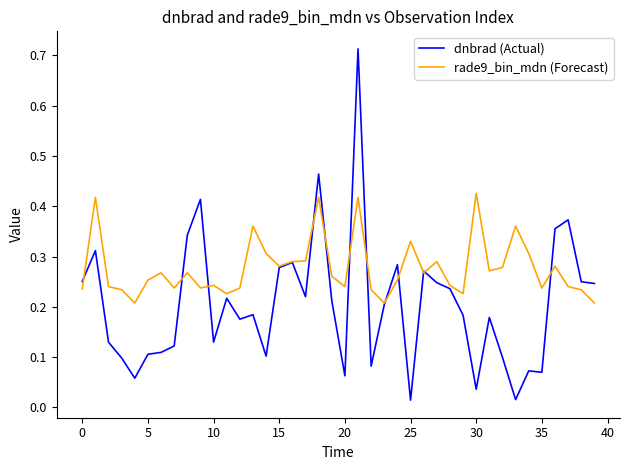

True or false: dnbrad (Actual) and rade9_bin_mdn (Forecast) cross at least once.

True